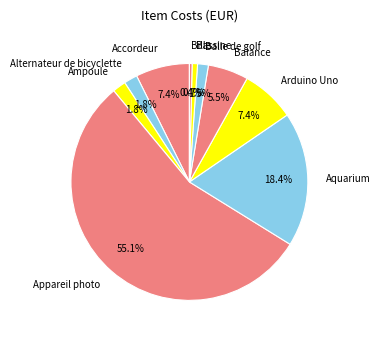

Does Balle de golf account for over 50% of the chart?

No